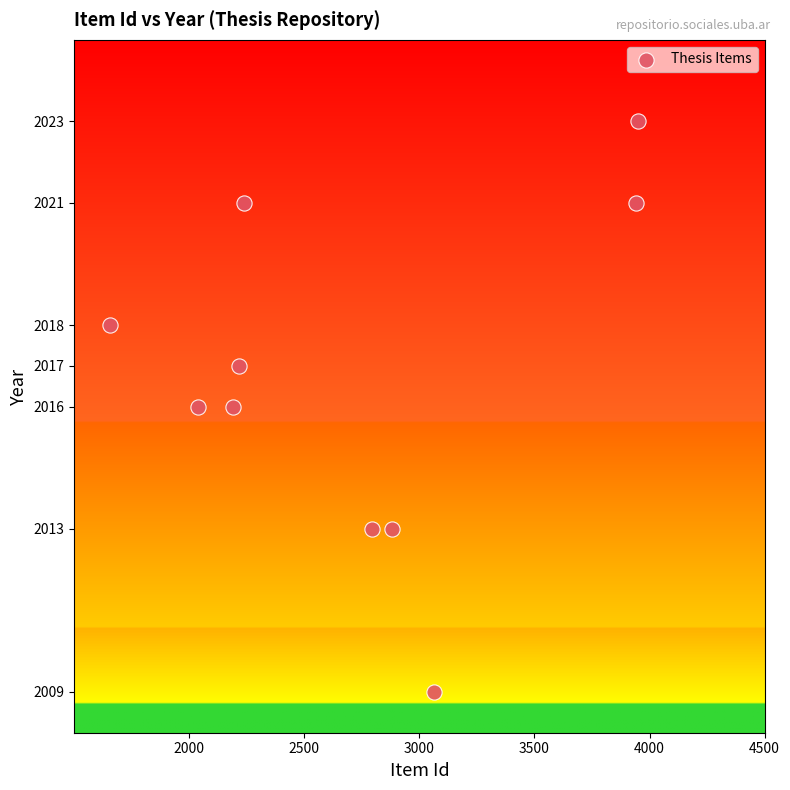

What is the average X value?

2696